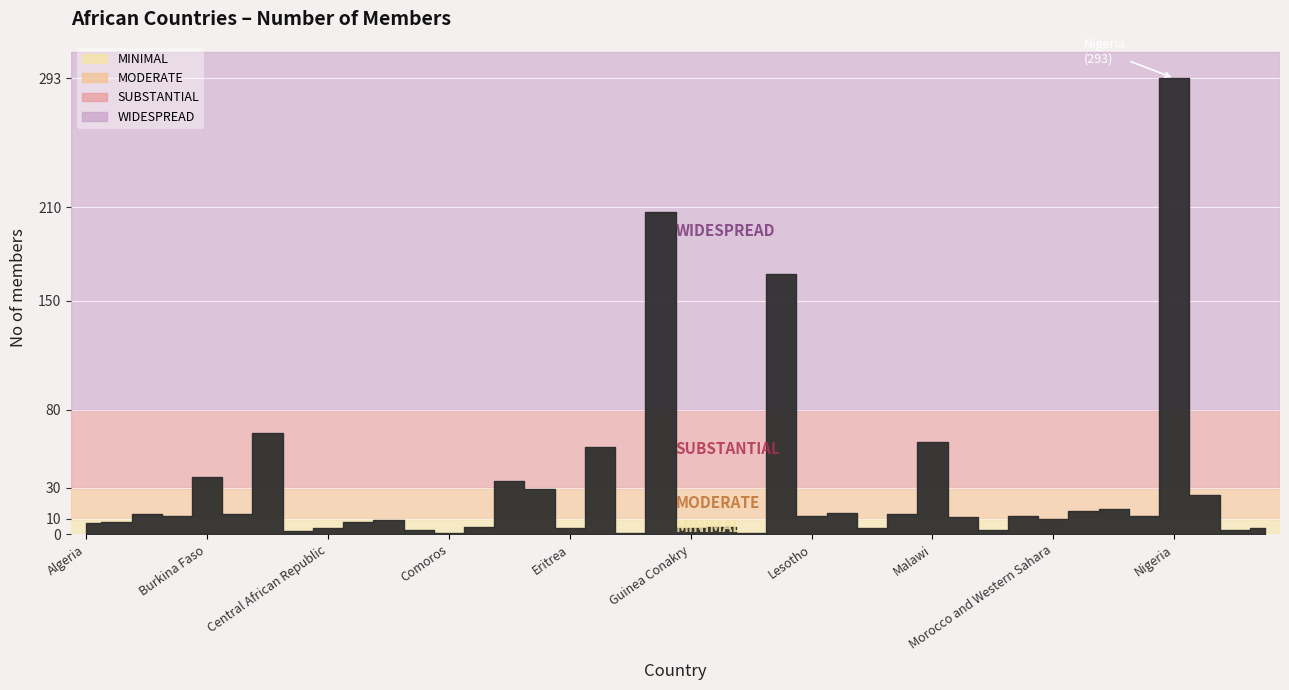

Is it true that the value at Burundi is 22?

False